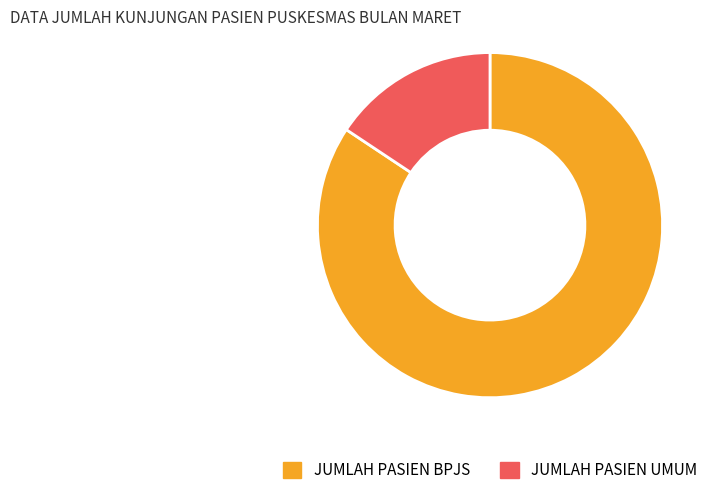

Rank the categories by value from lowest to highest.

JUMLAH PASIEN UMUM, JUMLAH PASIEN BPJS